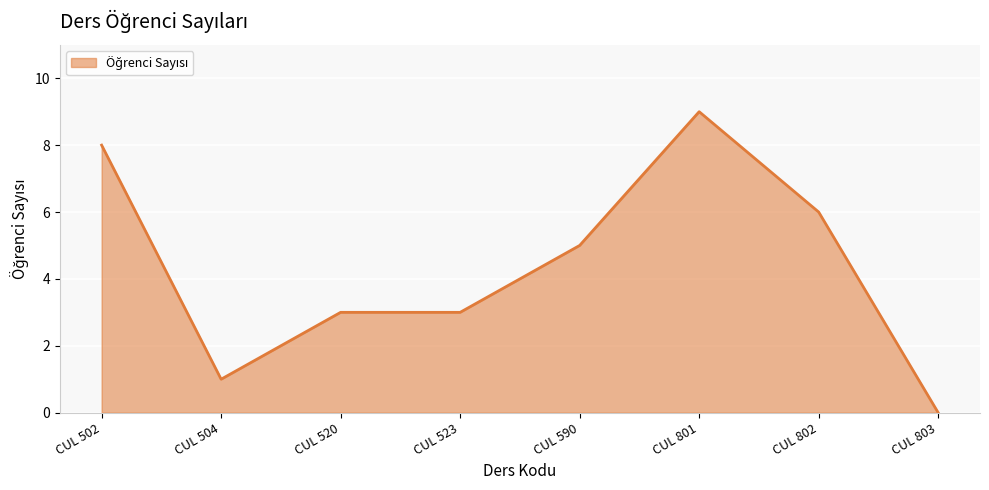

The chart shows a value of 6 at CUL 802. True or false?

True